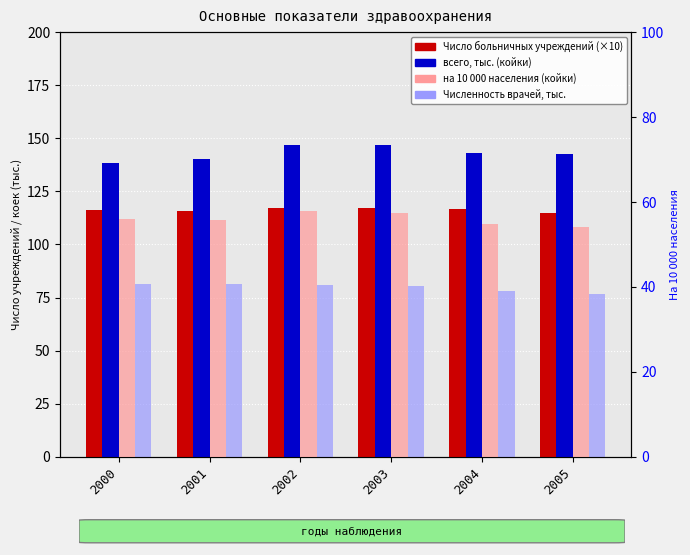

Reading right to left, what are all the values shown in this chart?

Число больничных учреждений: 2005=114.9	2004=116.5	2003=117.3	2002=117.4	2001=115.9	2000=116.2
всего, тыс. (койки): 2005=142.4	2004=142.9	2003=146.7	2002=147.0	2001=140.1	2000=138.6
Численность врачей, тыс.: 2005=76.5	2004=77.9	2003=80.4	2002=81.0	2001=81.4	2000=81.5
на 10 000 населения (койки): 2005=54.1	2004=54.9	2003=57.4	2002=57.8	2001=55.8	2000=55.9